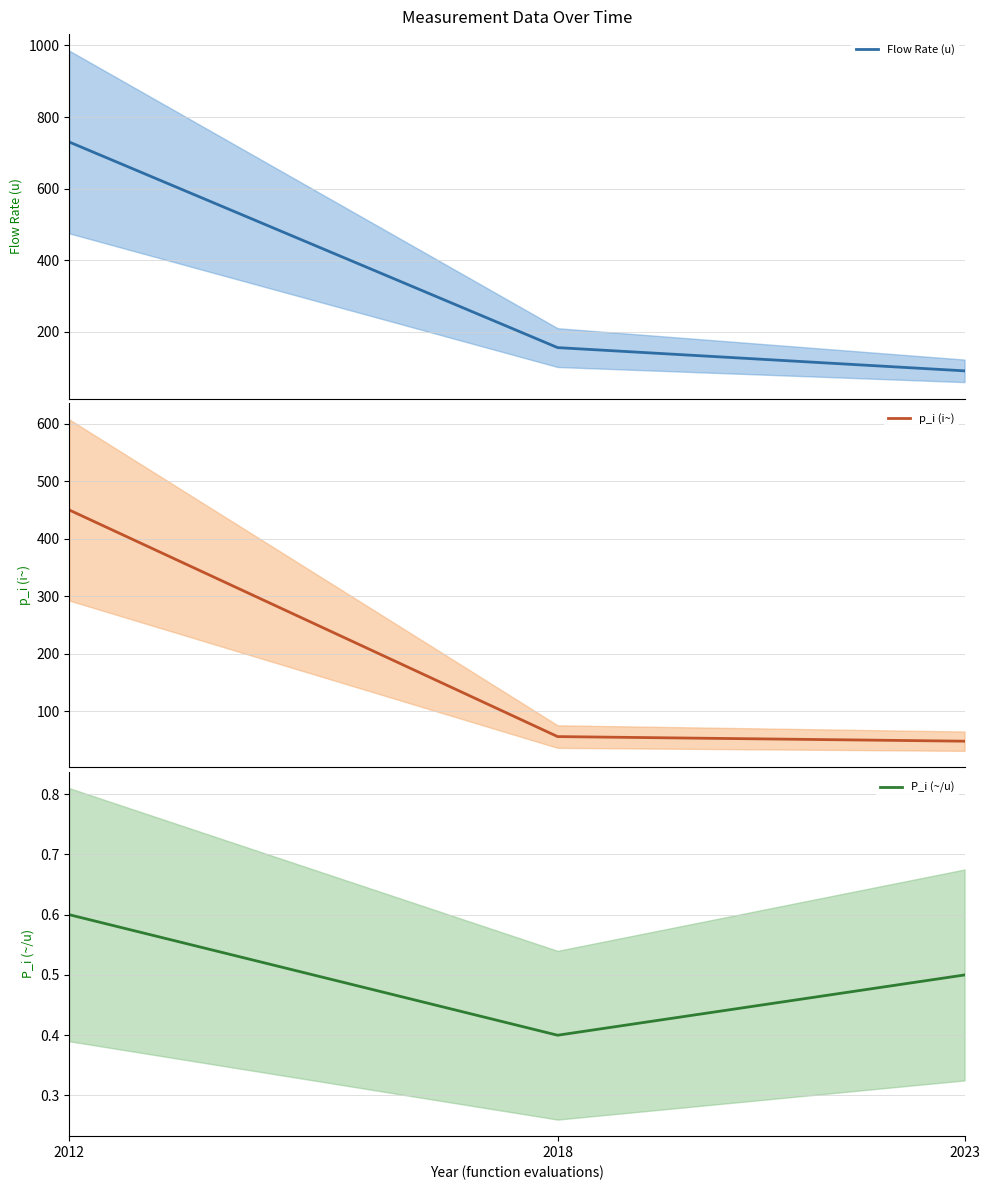

How many data points in Flow Rate (u) are less than 155?

1